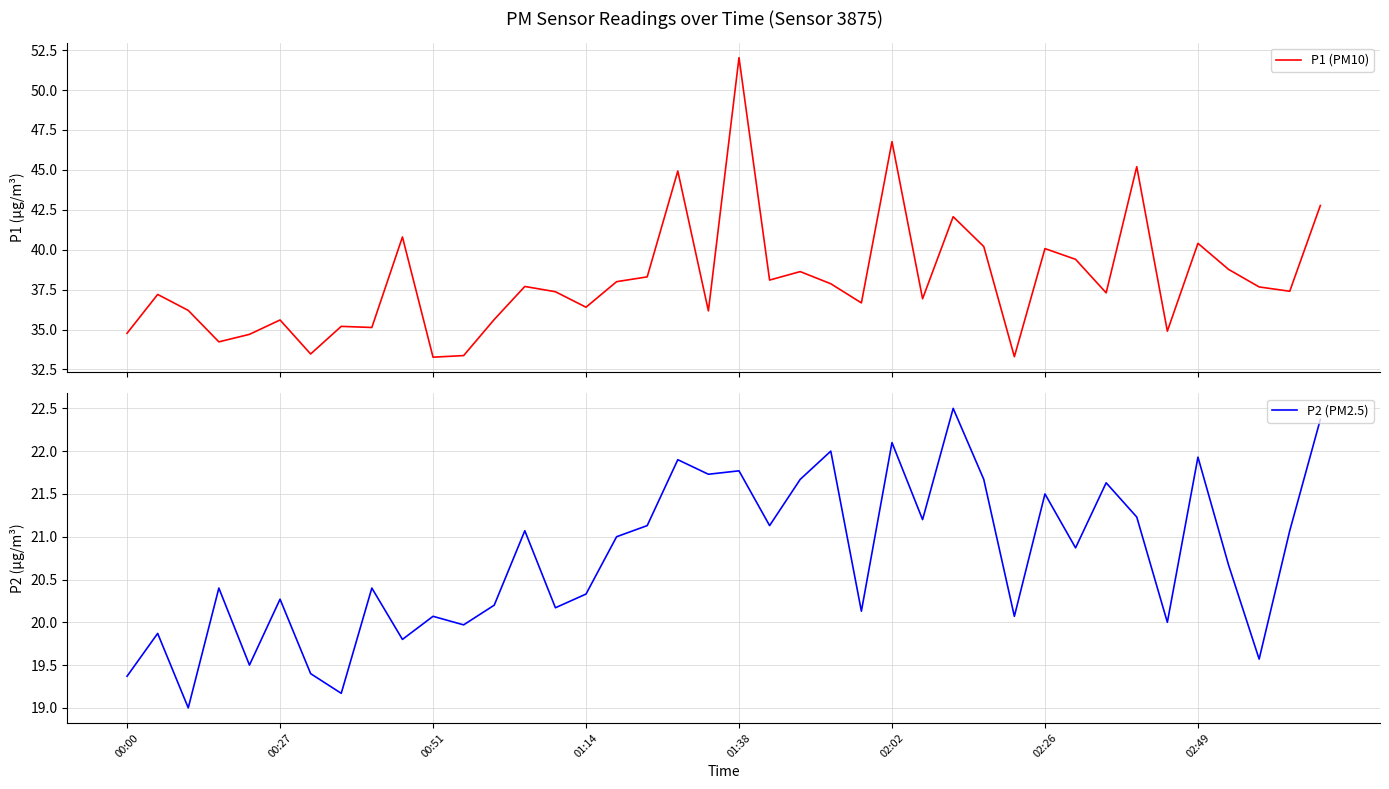

In P1 (PM10), how many points are higher than both neighbors (excluding endpoints)?

13